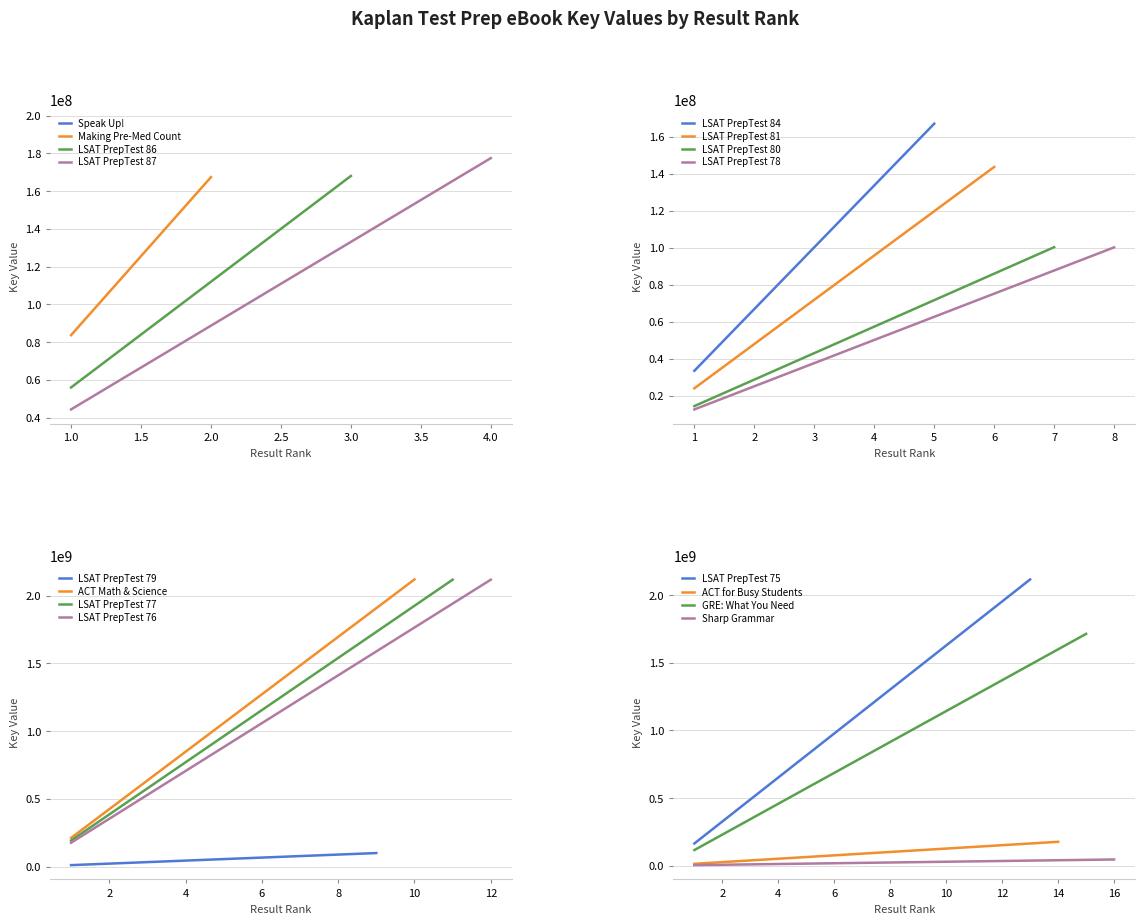

Read the value at 6.

16721071.1